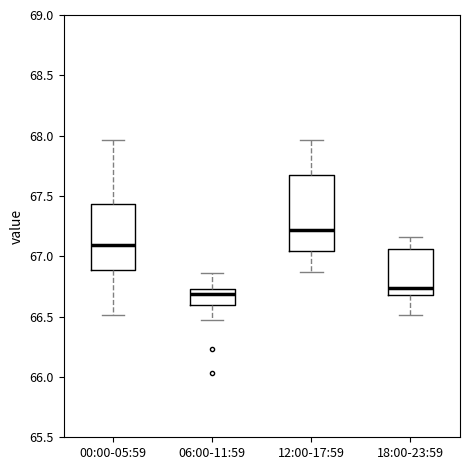

Which box's median line is the highest?

12:00-17:59